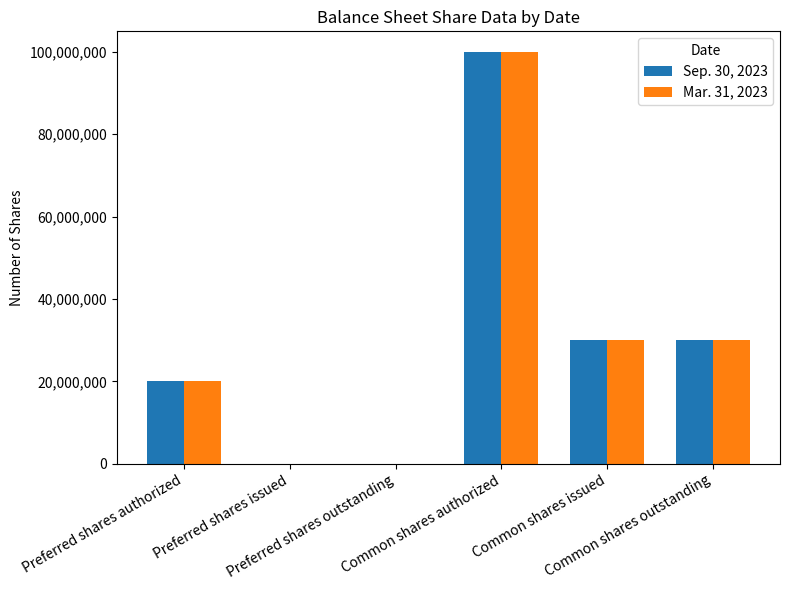

How many categories are shown in the chart?

6